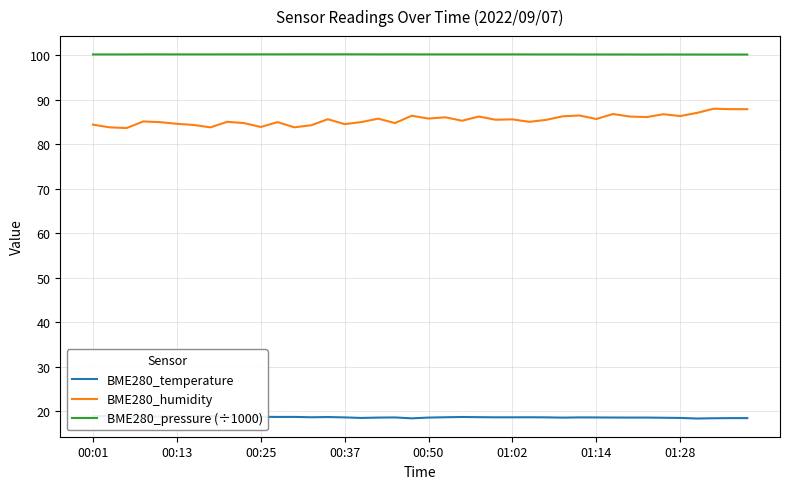

Does the chart display data point markers on the line(s)?

No